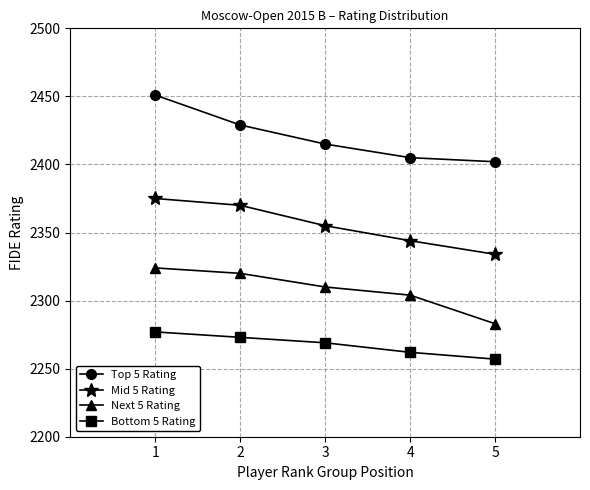

Between 3 and 5, which series saw the biggest shift?

Next 5 Rating